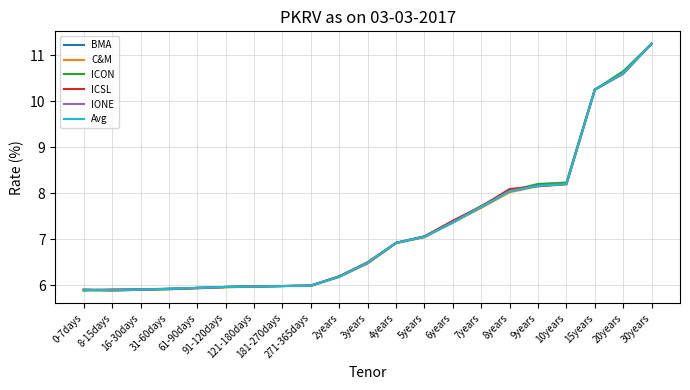

What is the value of the C&M point at the 6th from the left?

6.0